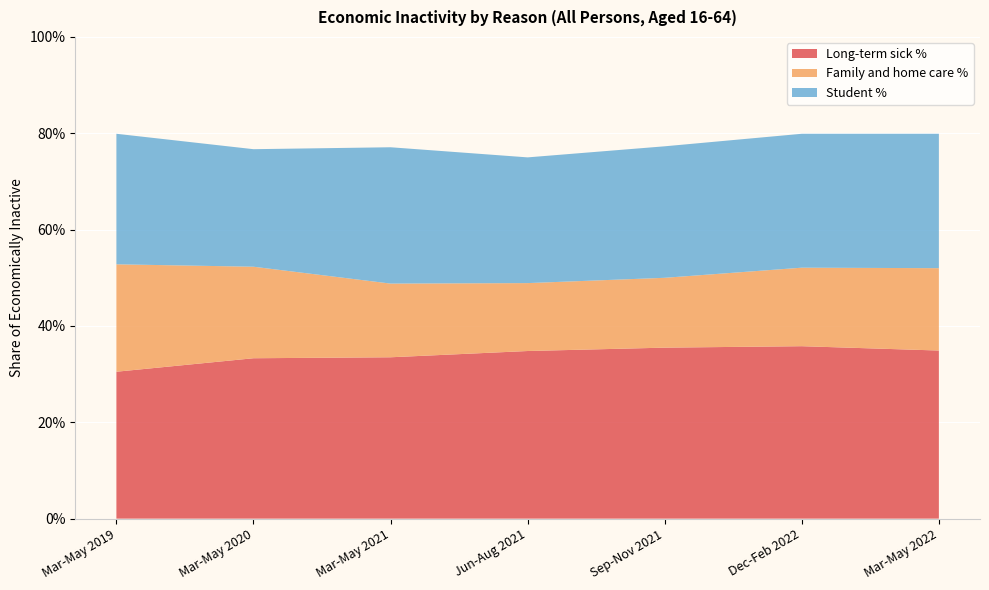

Reading left to right, list all the values displayed in this chart.

Long-term sick %: Mar-May 2019=0.3	Mar-May 2020=0.3	Mar-May 2021=0.3	Jun-Aug 2021=0.3	Sep-Nov 2021=0.4	Dec-Feb 2022=0.4	Mar-May 2022=0.3
Family and home care %: Mar-May 2019=0.2	Mar-May 2020=0.2	Mar-May 2021=0.2	Jun-Aug 2021=0.1	Sep-Nov 2021=0.1	Dec-Feb 2022=0.2	Mar-May 2022=0.2
Student %: Mar-May 2019=0.3	Mar-May 2020=0.2	Mar-May 2021=0.3	Jun-Aug 2021=0.3	Sep-Nov 2021=0.3	Dec-Feb 2022=0.3	Mar-May 2022=0.3